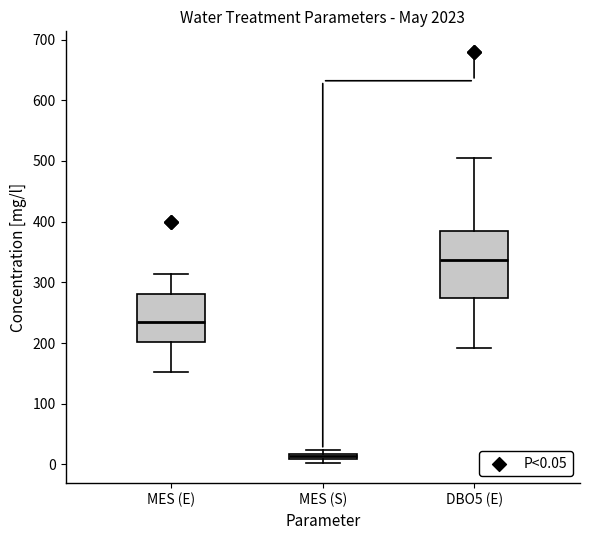

Which box is the tallest, from its lower edge to its upper edge?

DBO5 (E)